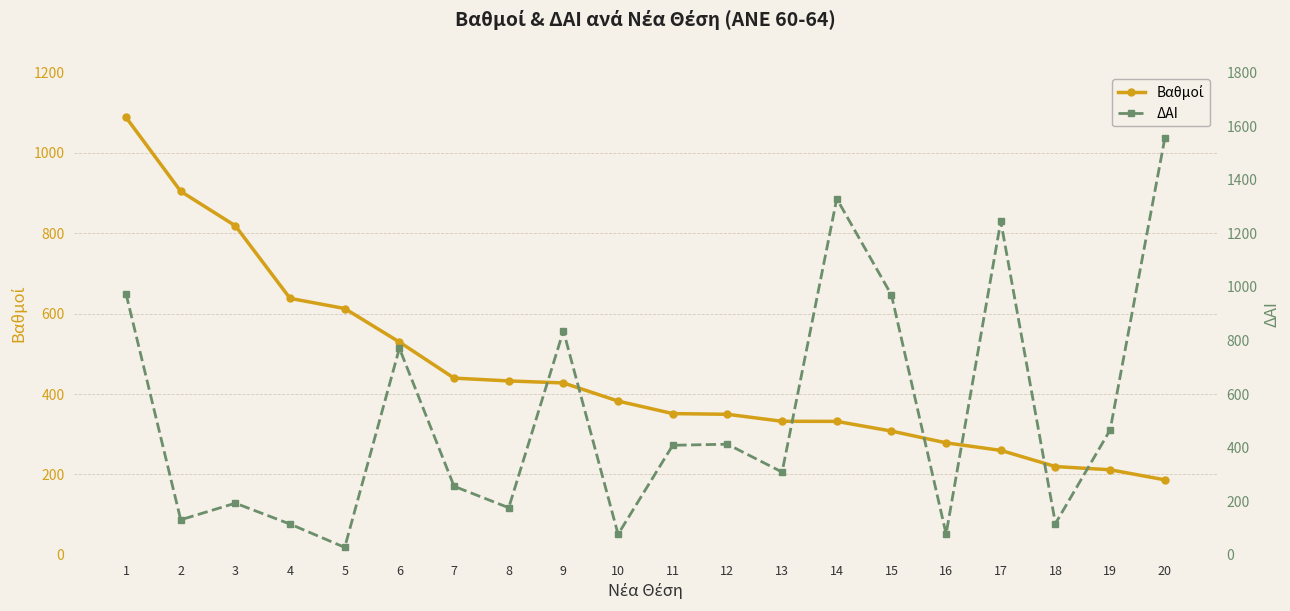

Rank the categories by Βαθμοί value from lowest to highest.

20, 19, 18, 17, 16, 15, 14, 13, 12, 11, 10, 9, 8, 7, 6, 5, 4, 3, 2, 1